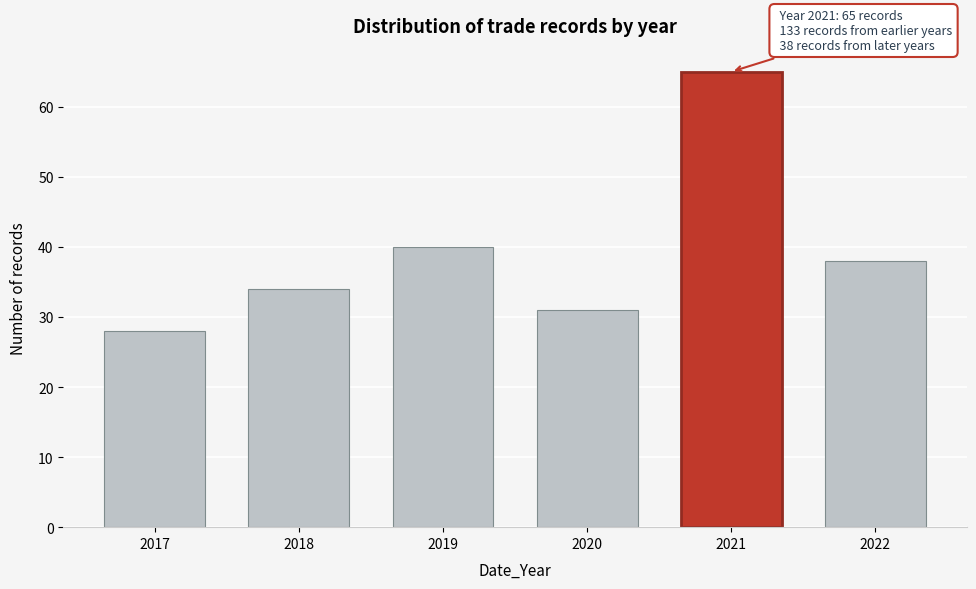

Reading left to right, list all the values displayed in this chart.

28	34	40	31	65	38